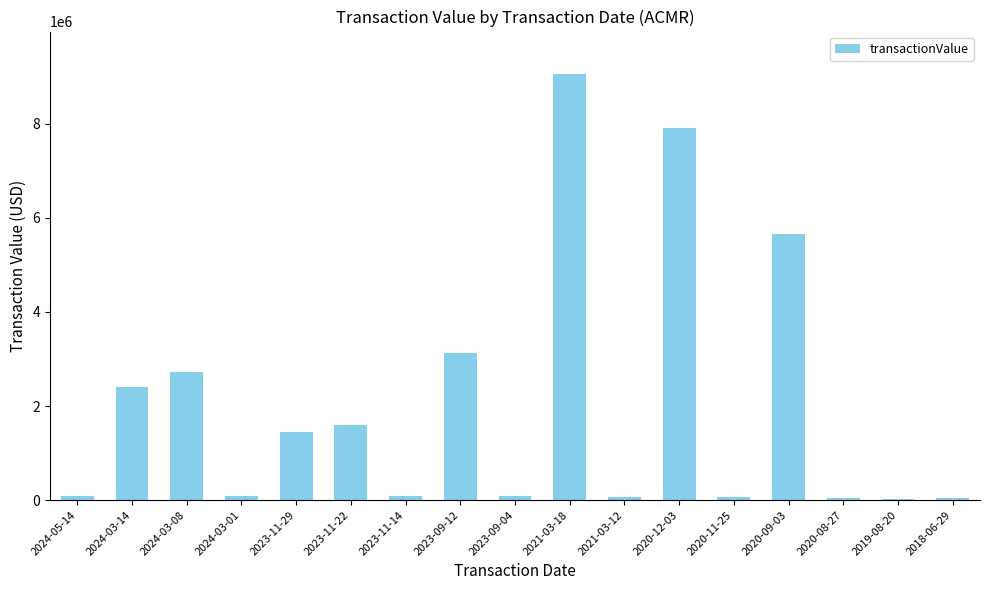

The chart shows a value of 90000 at 2023-09-04. True or false?

True